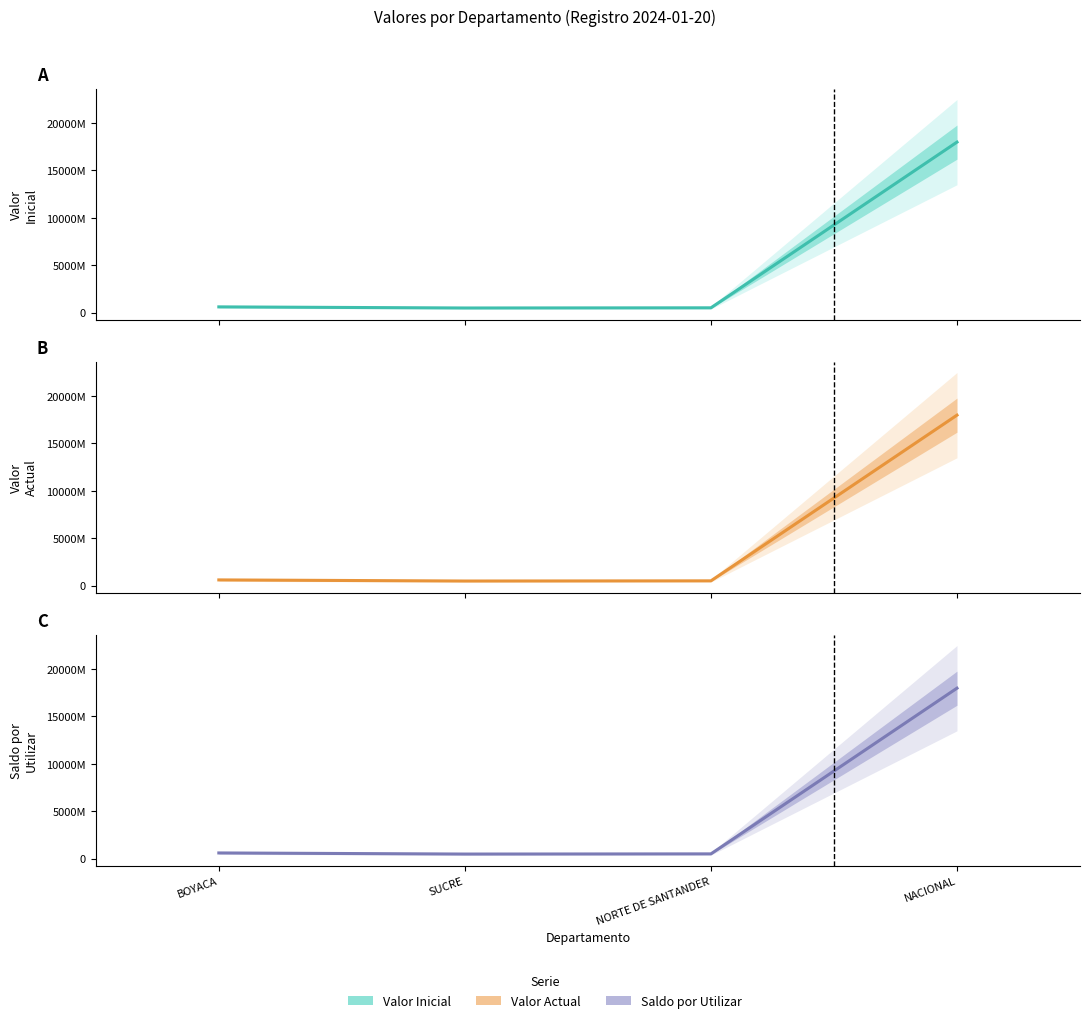

Is the value of Saldo por Utilizar at NORTE DE SANTANDER greater than the value of Valor Inicial at NACIONAL?

No